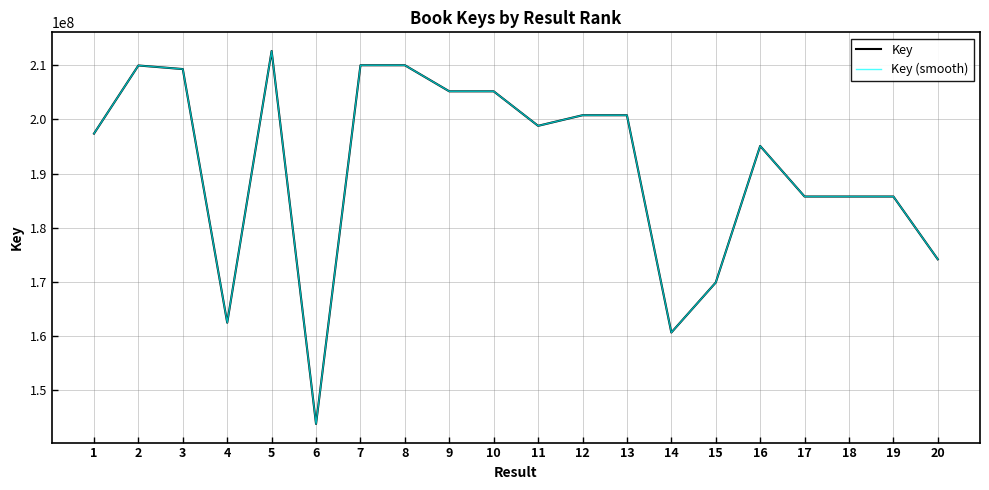

Is this an area chart (filled region under the line)?

No